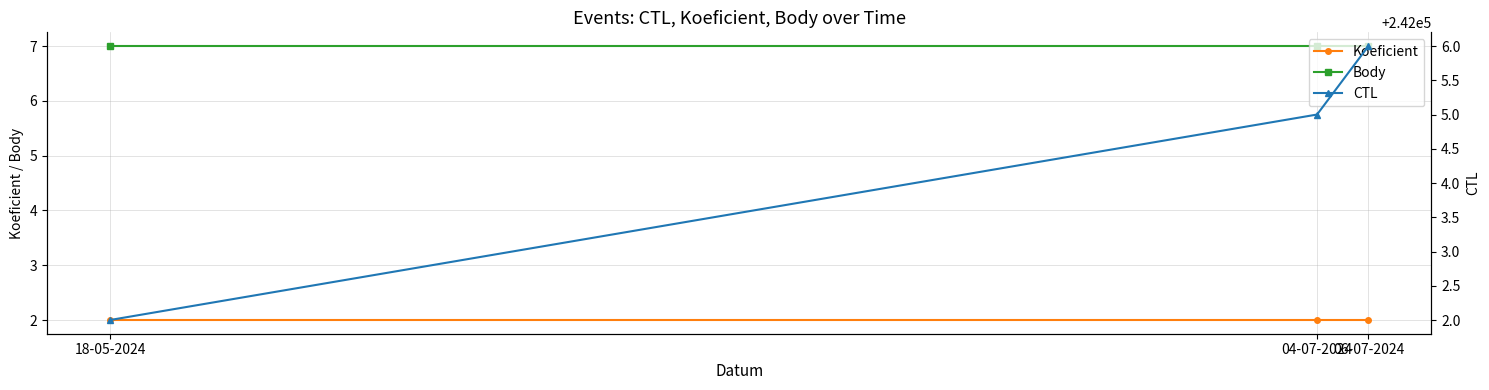

Rank the series at 18-05-2024 from lowest to highest value.

Koeficient, Body, CTL